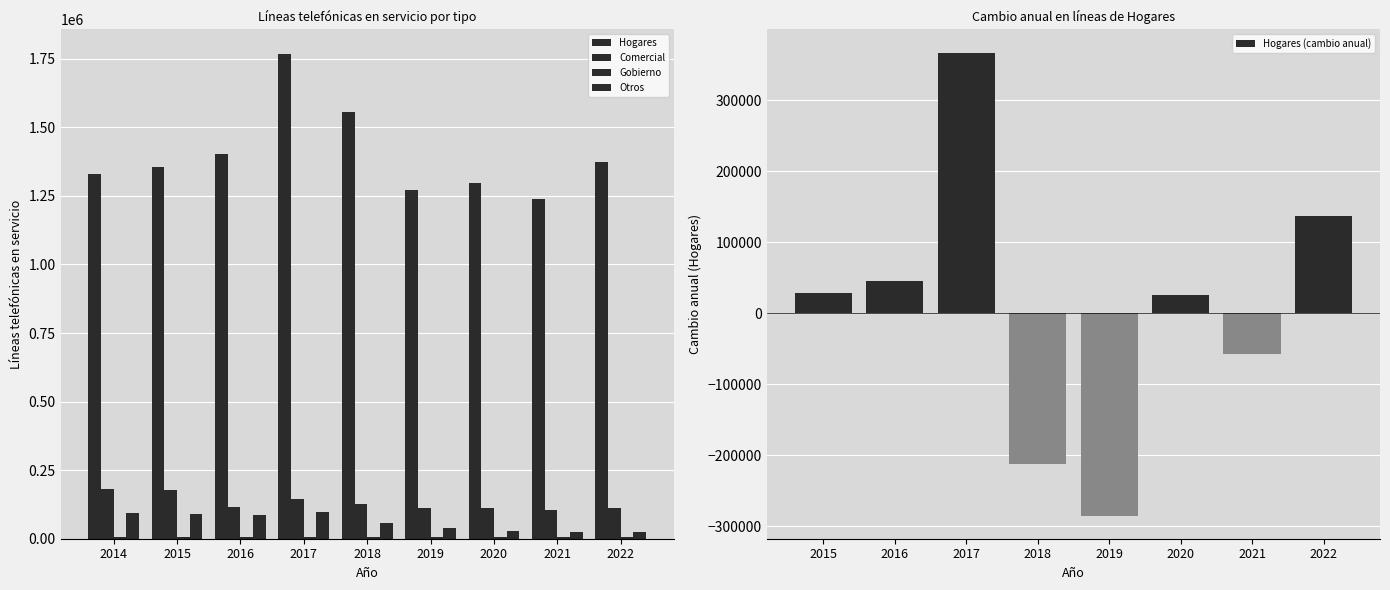

Where is Gobierno nearest to the value 6516?

2021